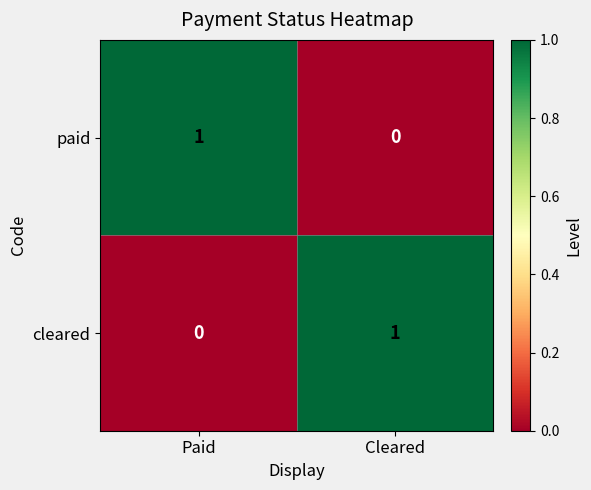

Where is cleared nearest to the value 0?

Paid